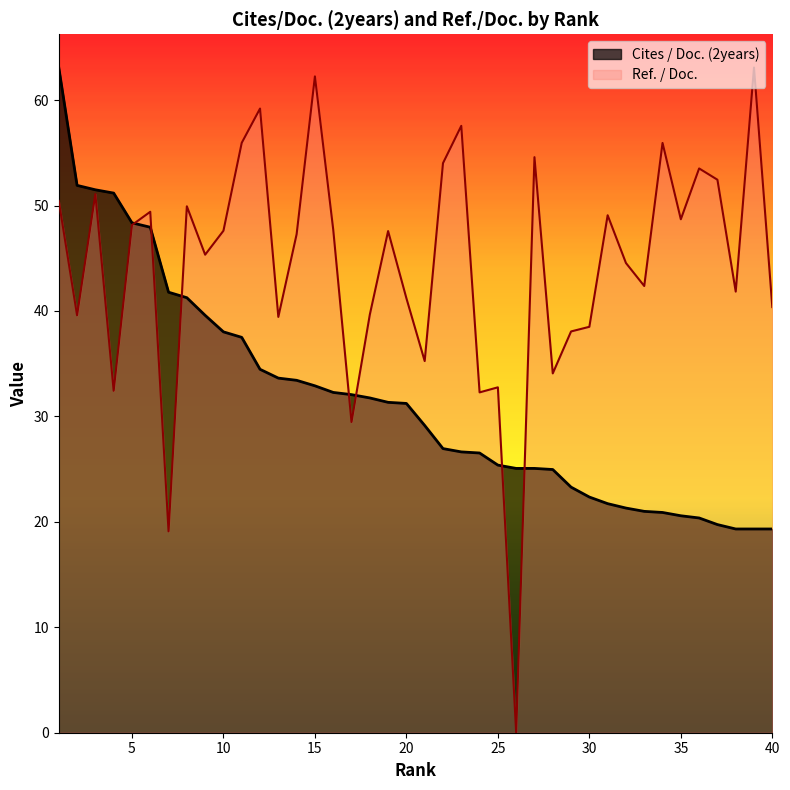

Which category has the lowest value across all series?

26